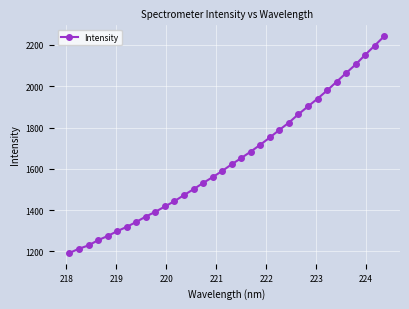

True or false: there are more than 0 points higher than both neighbors.

False